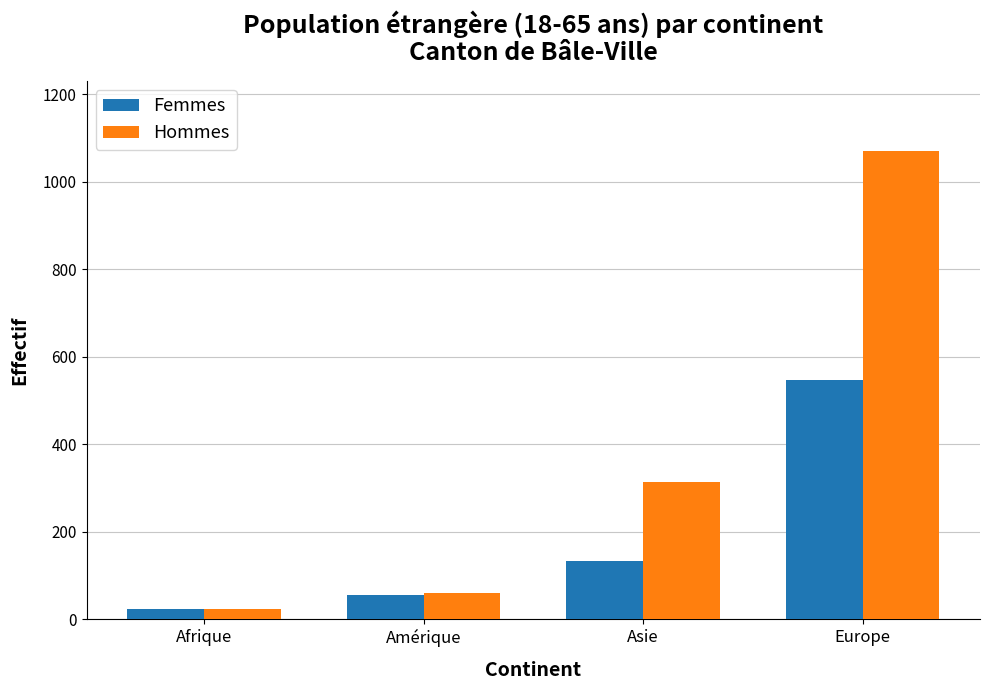

Which series has the largest range (max minus min)?

Hommes